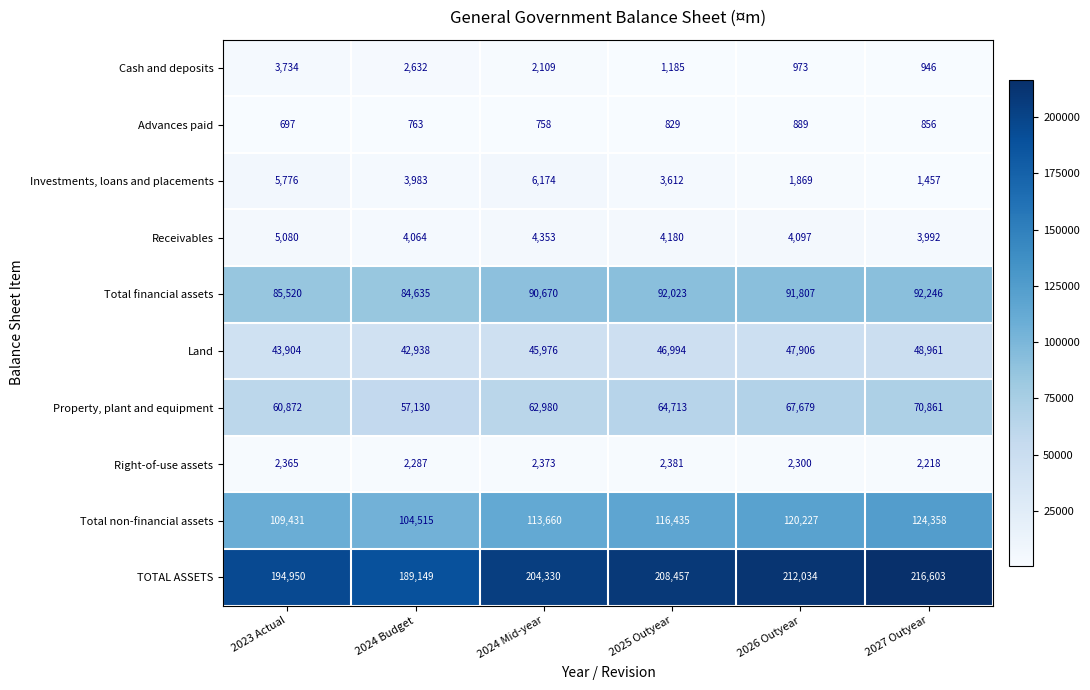

List the series in order of their peak value, lowest first.

Advances paid, Right-of-use assets, Cash and deposits, Receivables, Investments, loans and placements, Land, Property, plant and equipment, Total financial assets, Total non-financial assets, TOTAL ASSETS